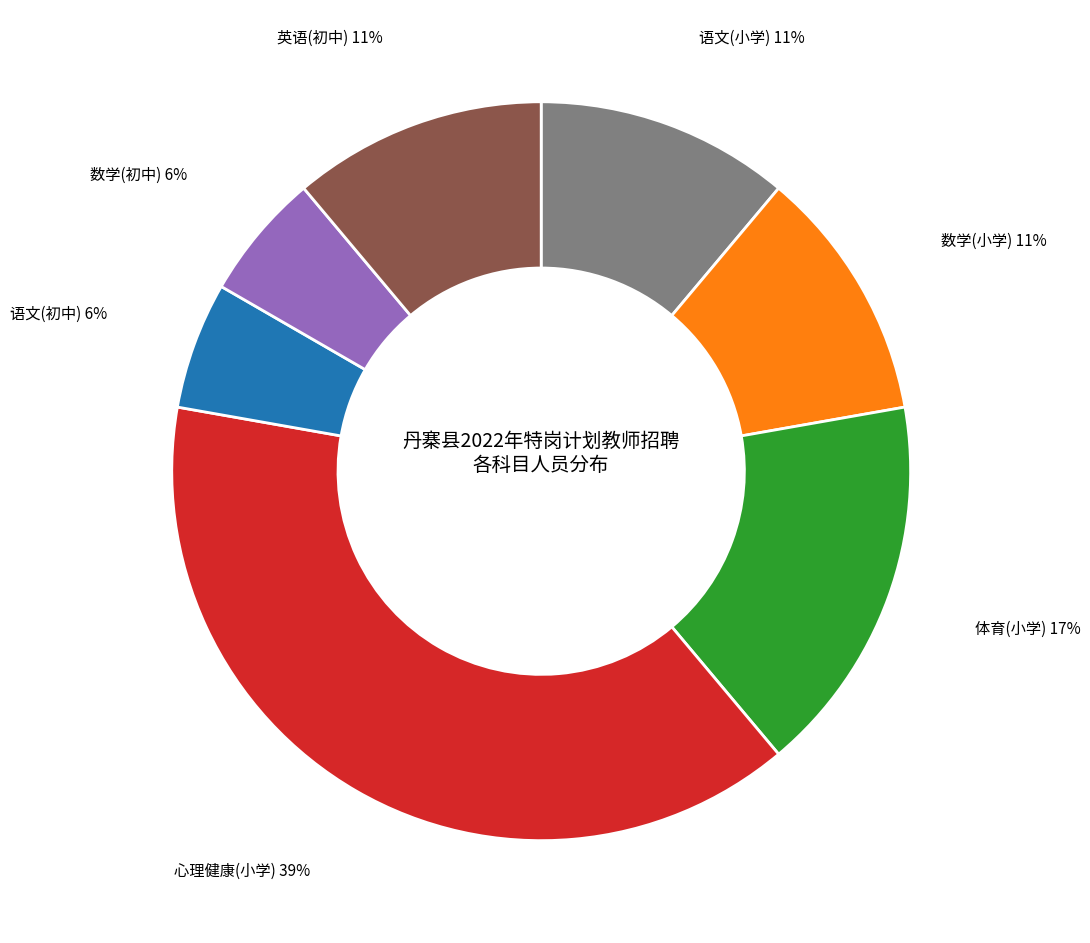

Is there a majority slice in this chart?

No